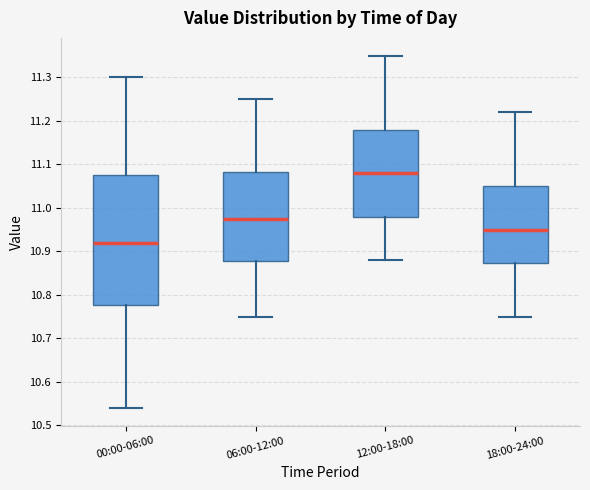

Reading left to right, transcribe this box plot: for each box, give where its median line is, the range the box spans, and where its two whiskers end, as read against the y-axis. The values are not printed on the chart, so give them approximately, as read against the axis.

00:00-06:00: median 10.92, box 10.78 to 11.08, whiskers 10.54 to 11.30
06:00-12:00: median 10.98, box 10.88 to 11.08, whiskers 10.75 to 11.25
12:00-18:00: median 11.08, box 10.98 to 11.18, whiskers 10.88 to 11.35
18:00-24:00: median 10.95, box 10.87 to 11.05, whiskers 10.75 to 11.22